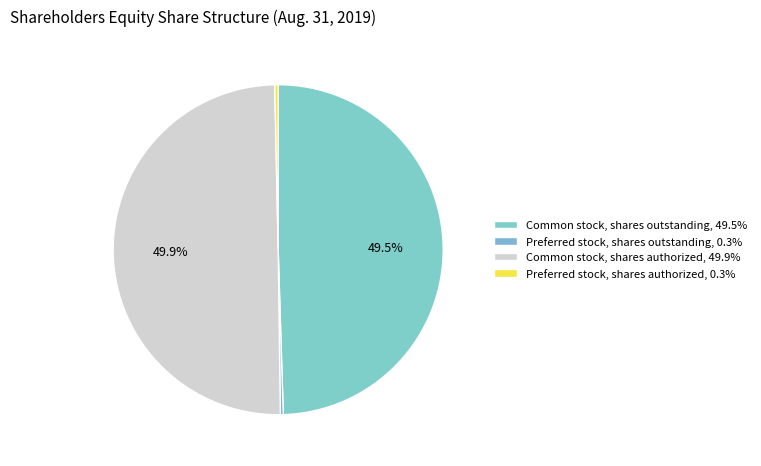

How many segments does this pie chart have?

4